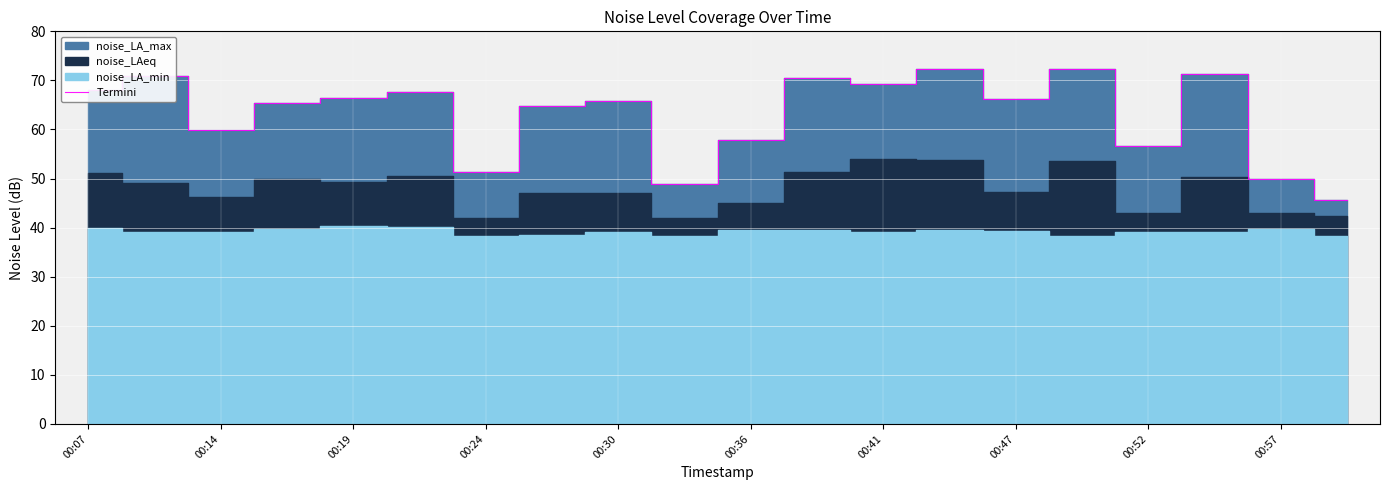

What is the lowest value of the Termini series?

45.7